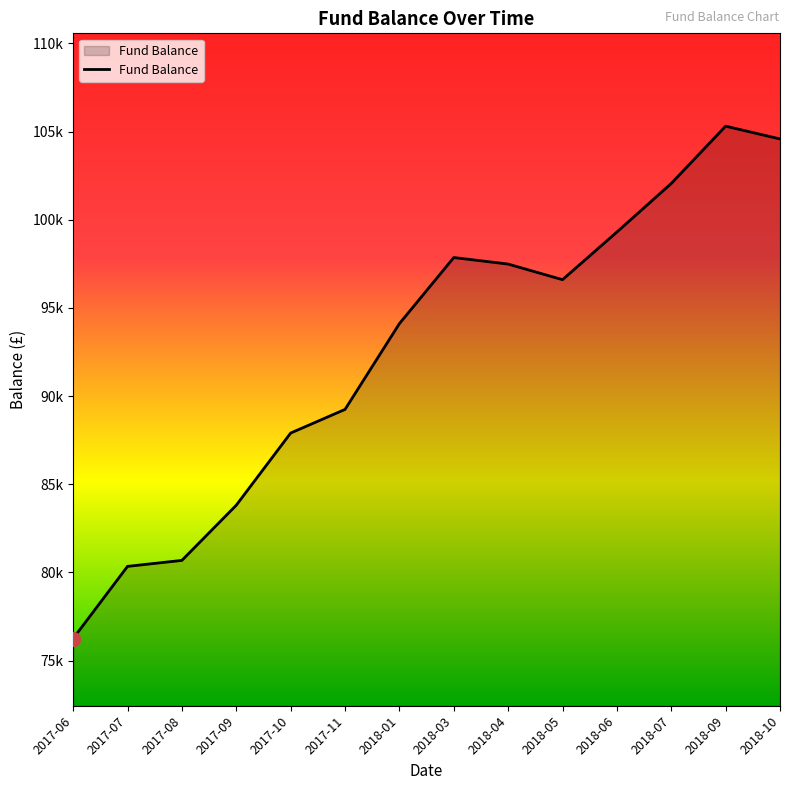

Approximately how many times larger is the value at 2018-05 compared to 2017-07?

1.2